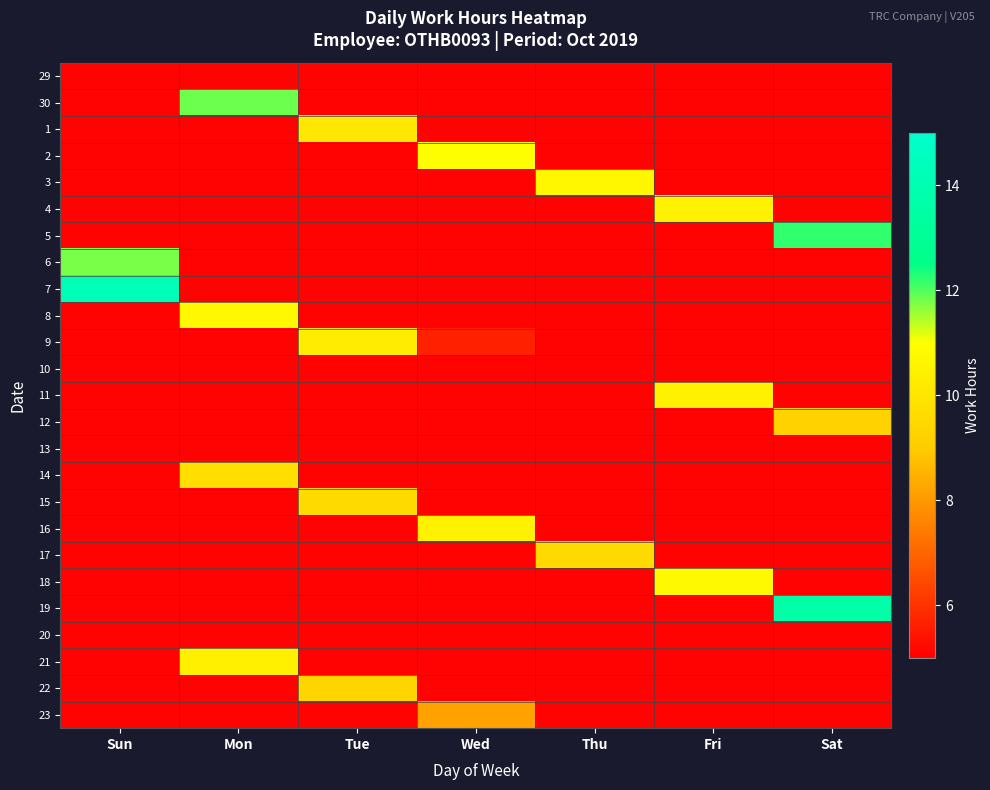

Rank the categories by 4 value from lowest to highest.

Sun, Mon, Tue, Wed, Thu, Sat, Fri